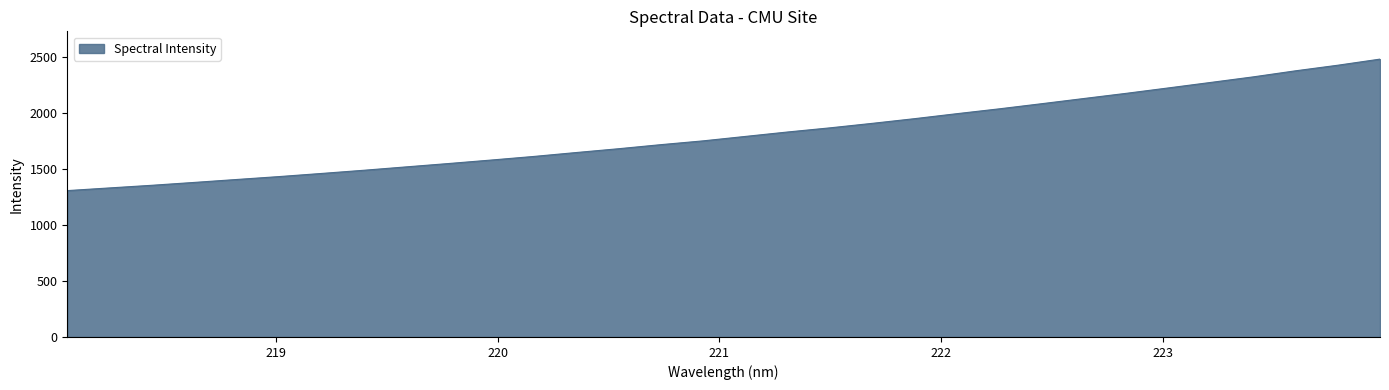

What is the difference between the maximum and minimum values?

1172.3